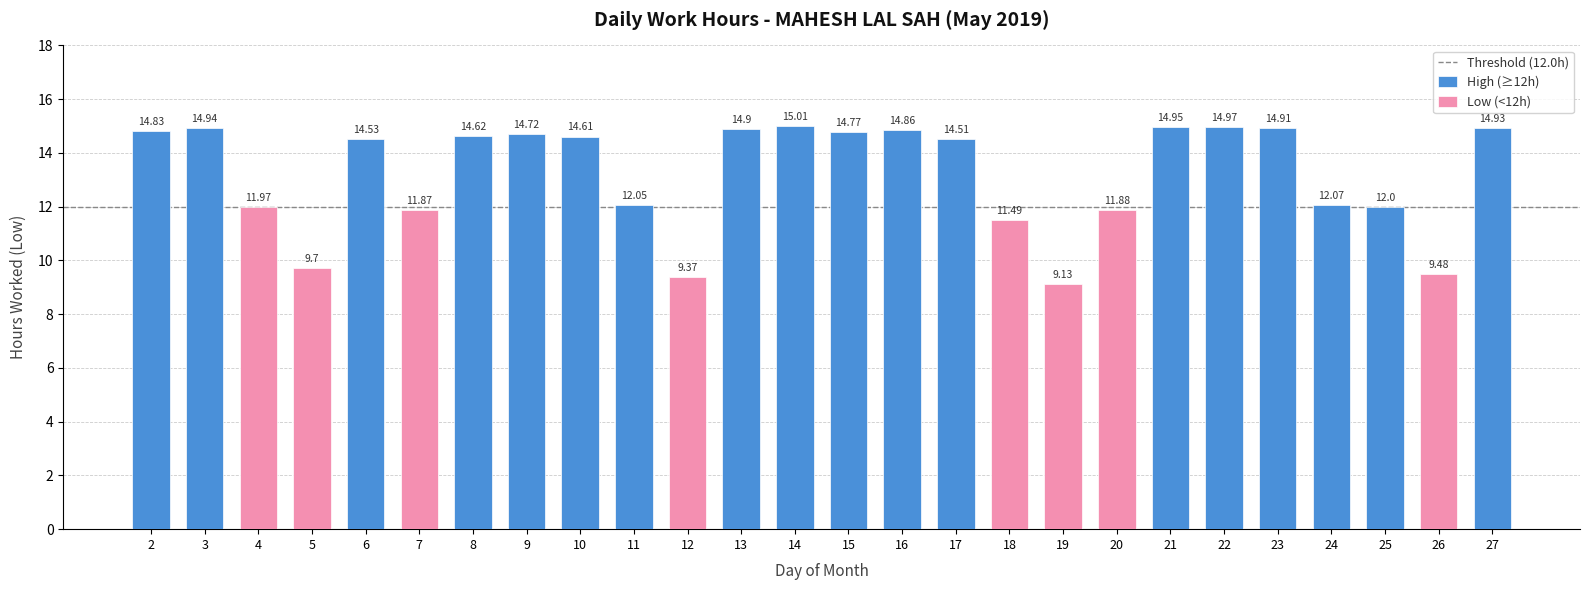

The value at 24 is 5.1. True or false?

False